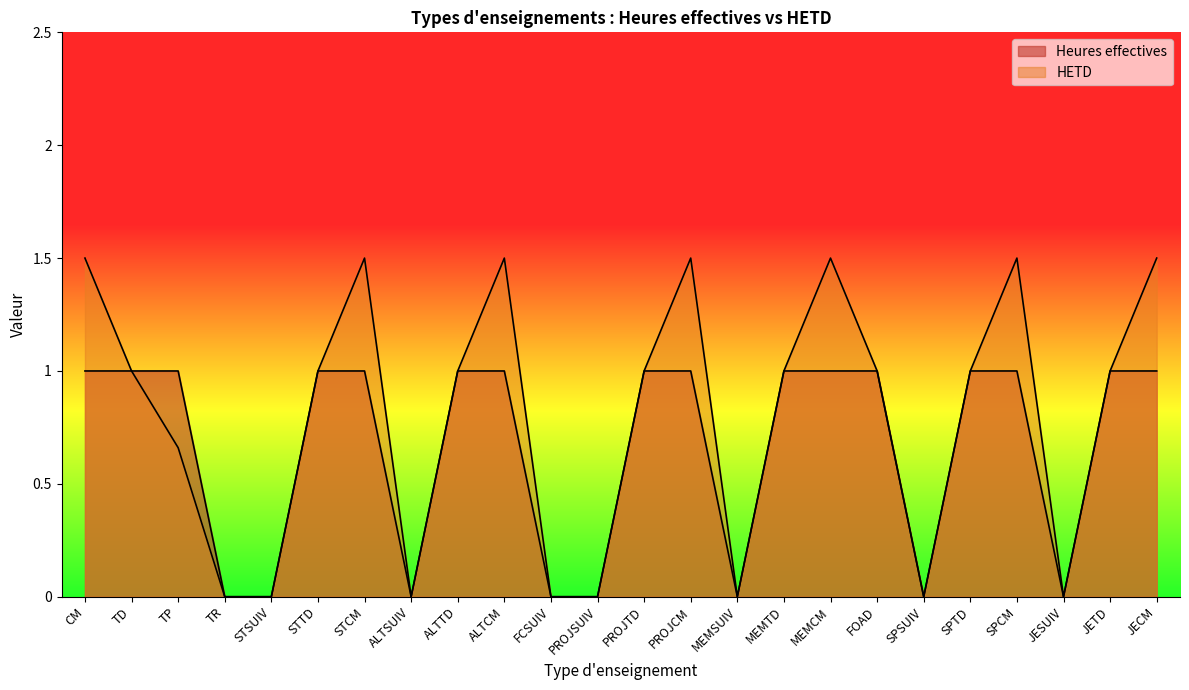

At which label does HETD reach its minimum?

TR